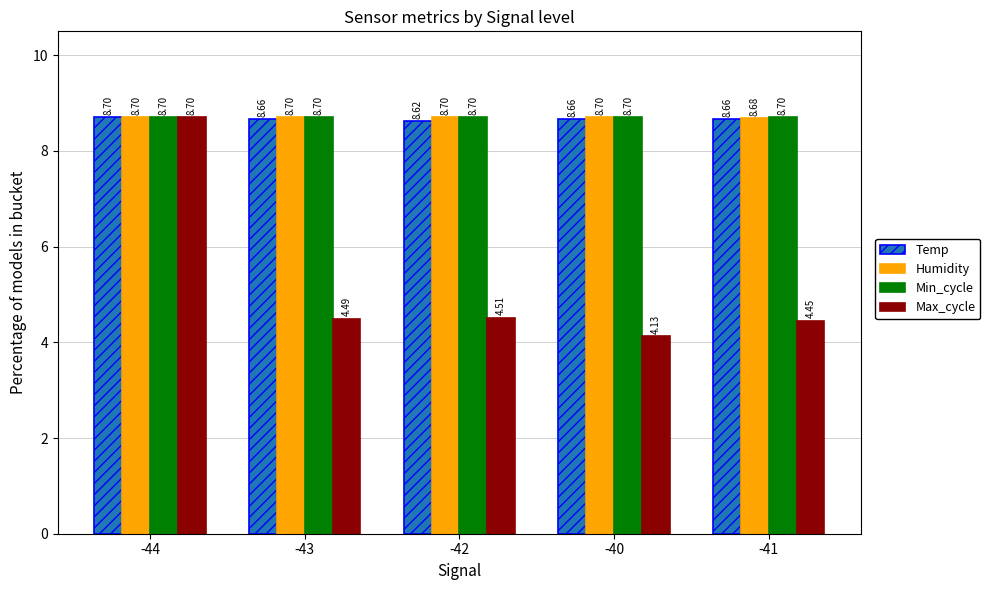

What are all the series names shown in the legend?

Temp, Humidity, Min_cycle, Max_cycle